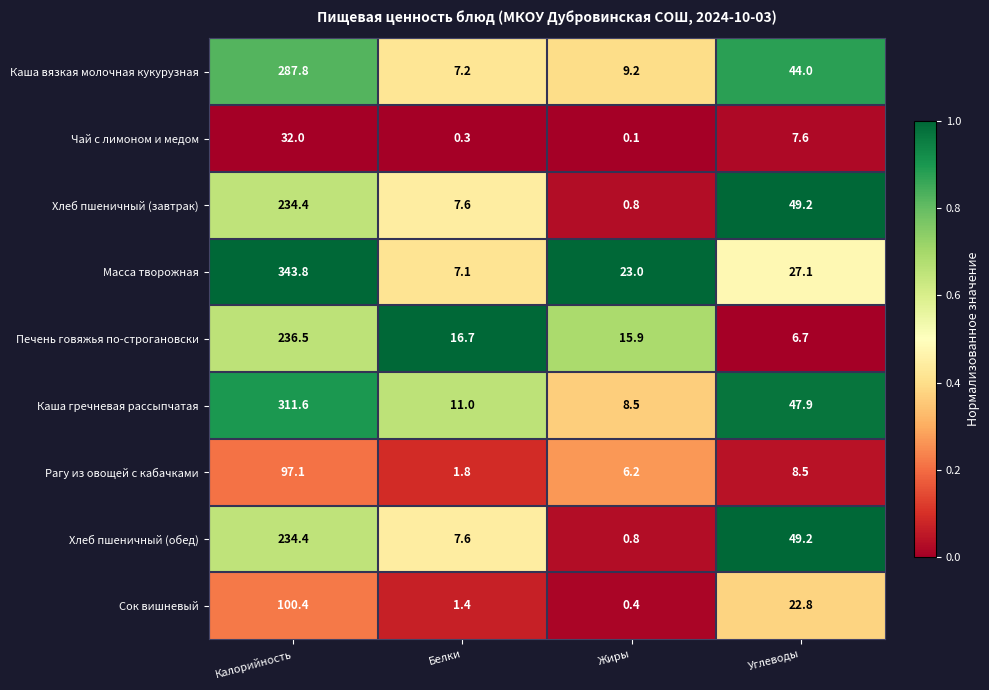

Which series has the largest range (max minus min)?

Масса творожная